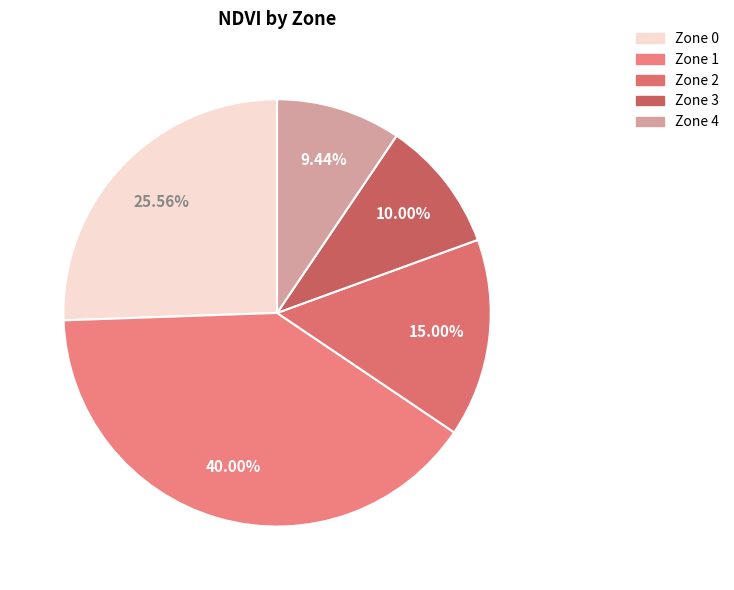

To the nearest percent, what is the difference between the largest and smallest slice percentages?

31%